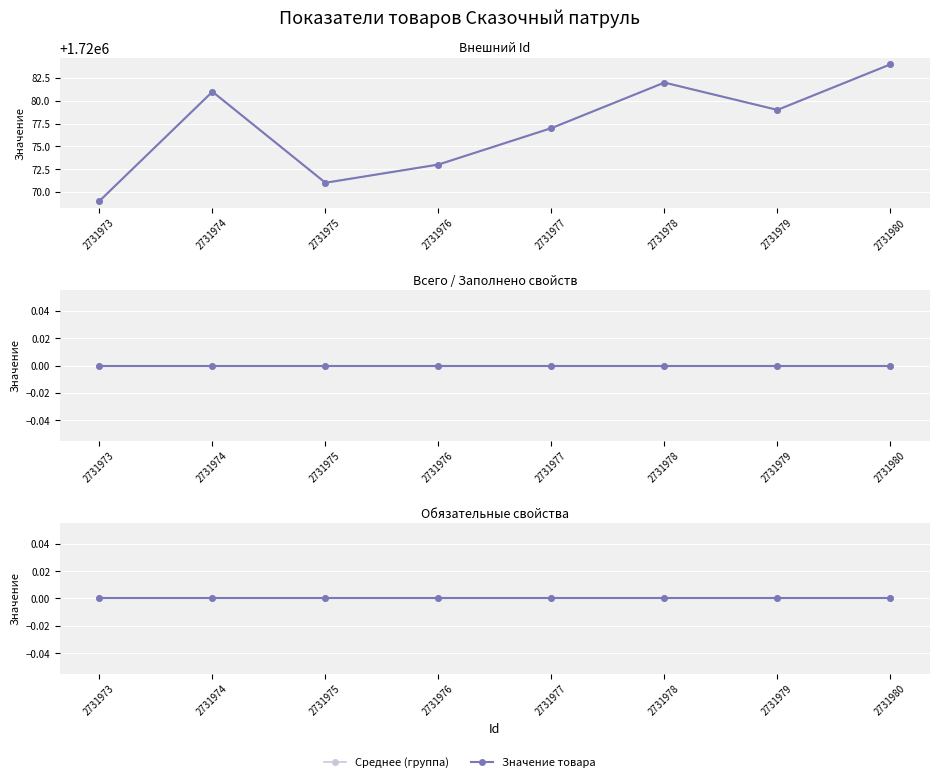

True or false: Внешний Id and Всего обязательных (avg) intersect in this chart.

False